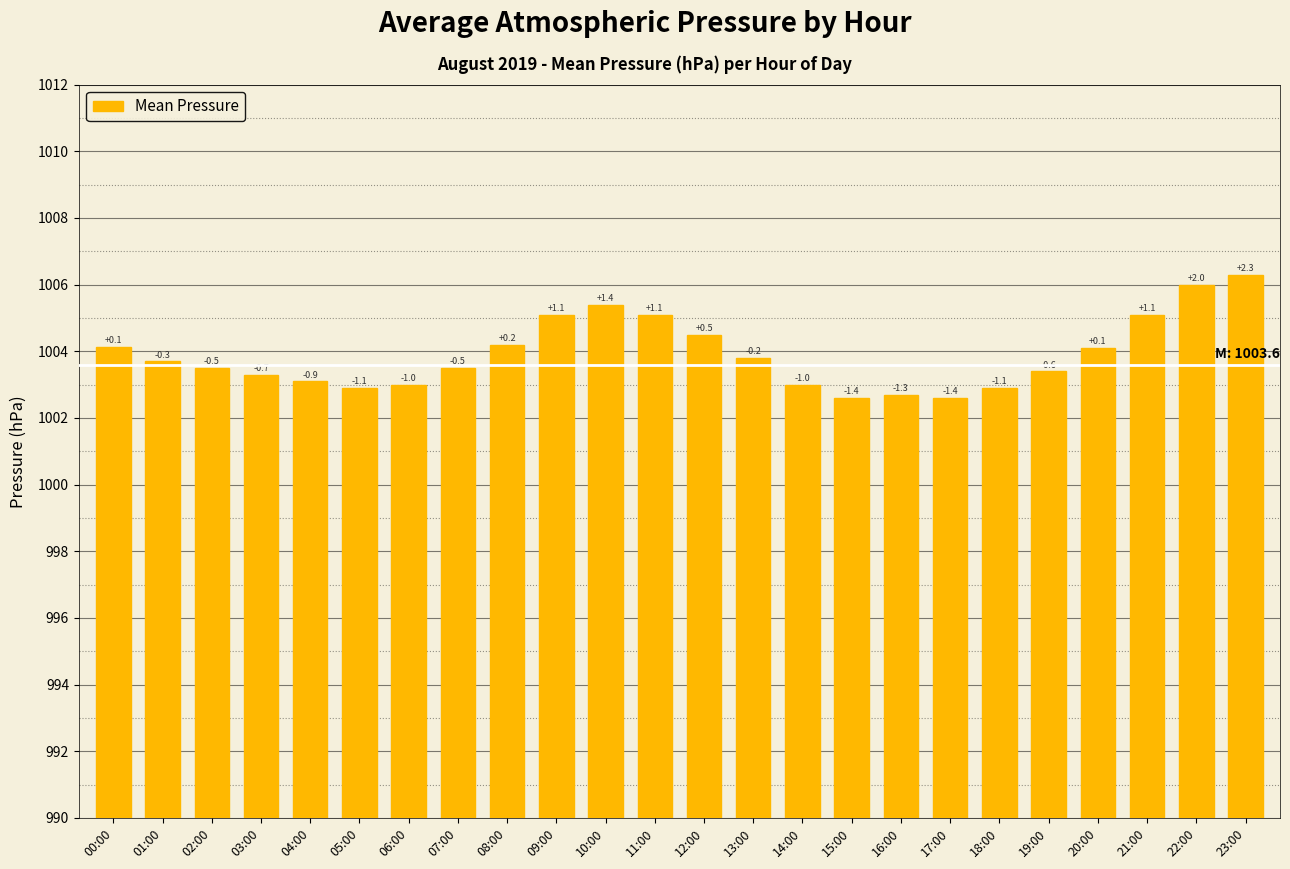

Are the bars horizontal?

No